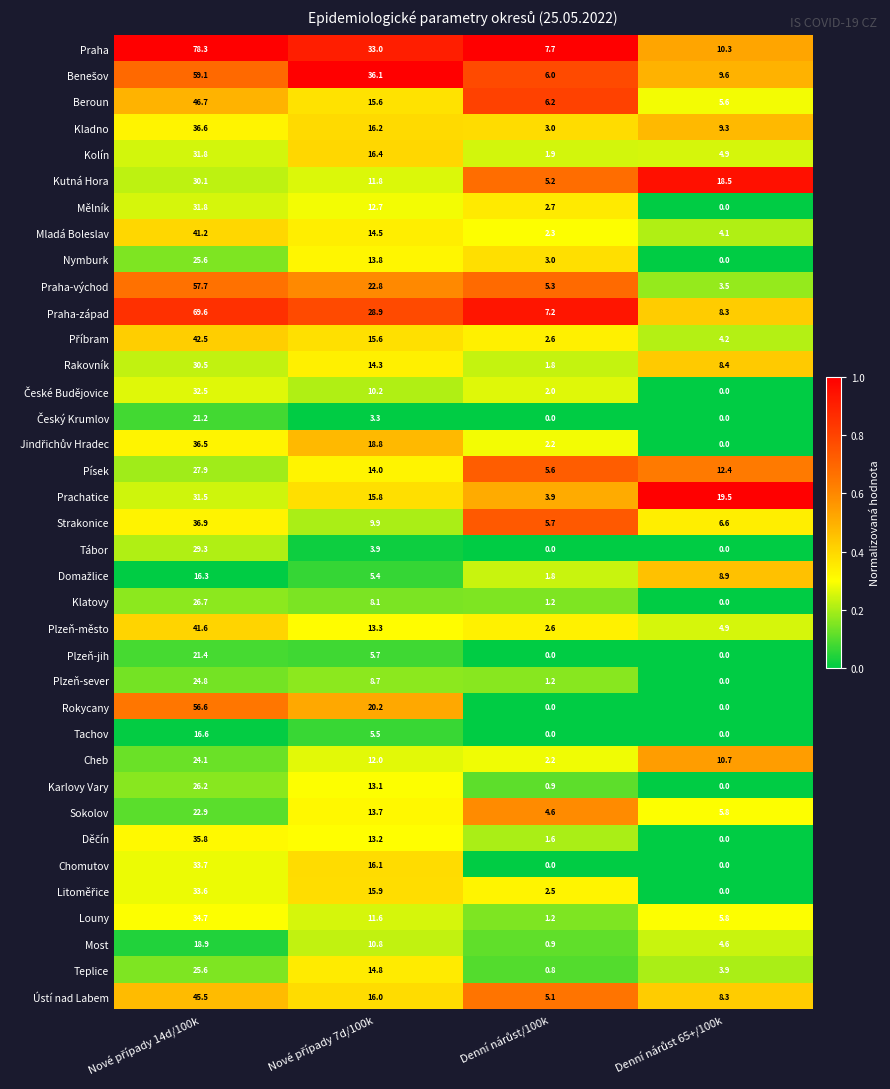

Which series has the largest total across all categories?

Praha